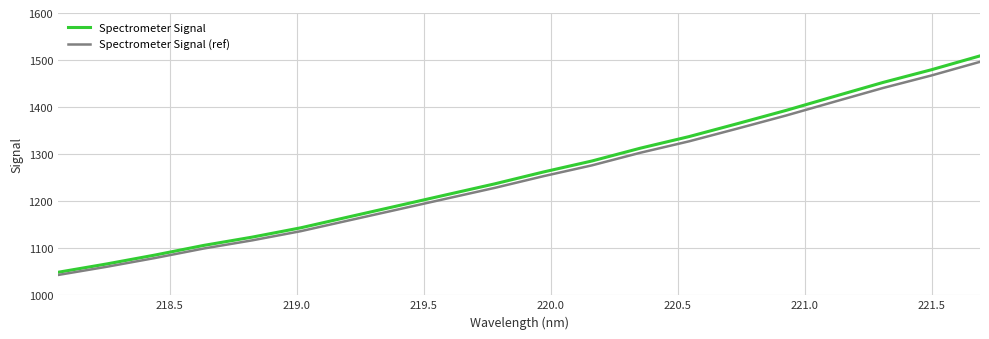

True or false: Spectrometer Signal and Spectrometer Signal (ref) cross at least once.

False